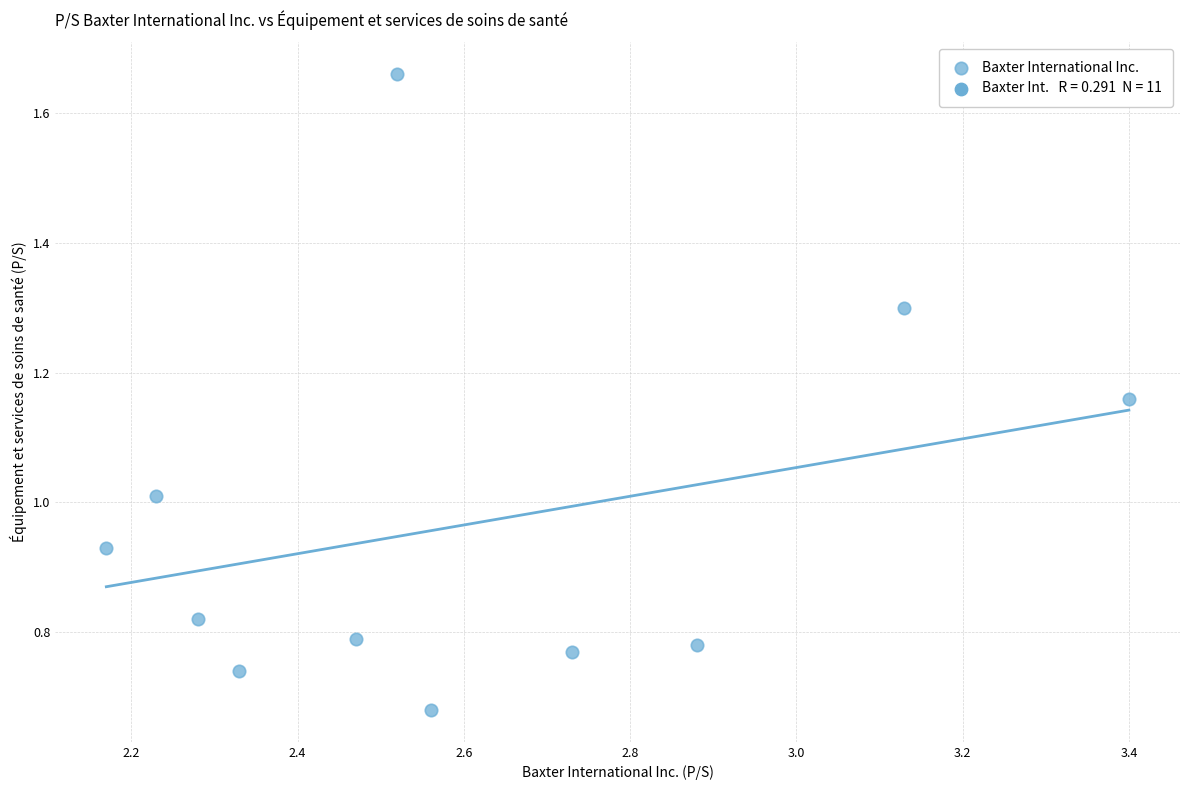

What is the average X value?

2.6